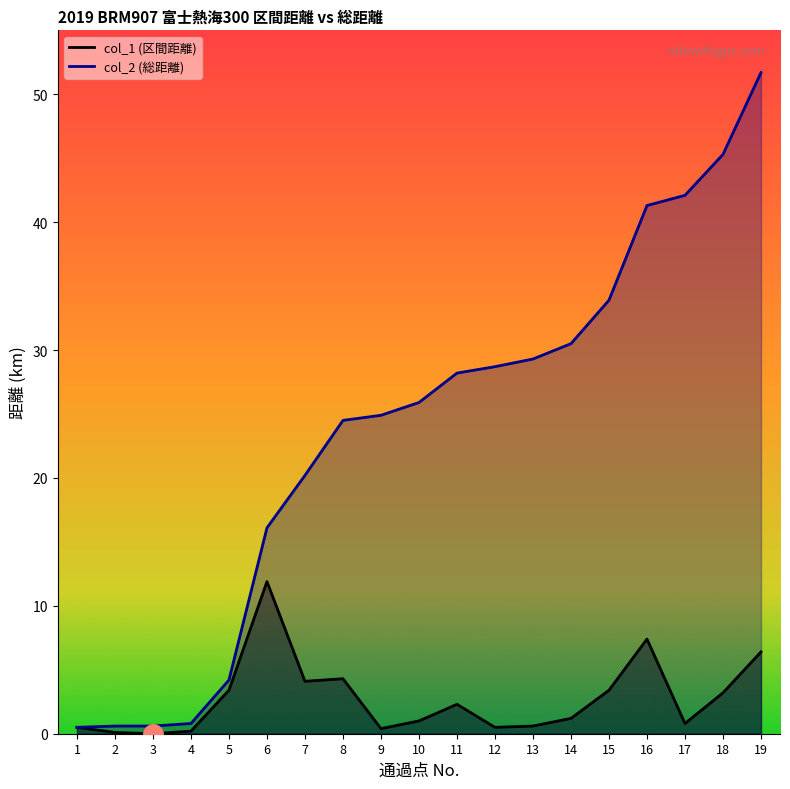

The col_1 (区間距離) series shows 0.2 at 9. True or false?

False